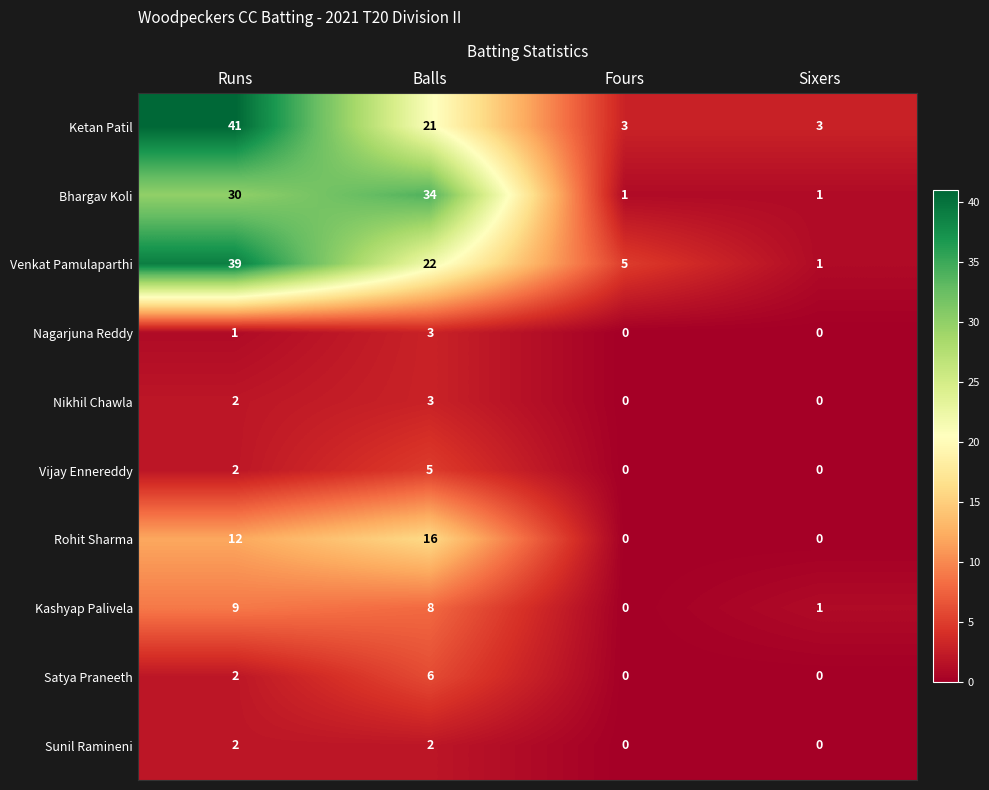

What is the maximum value for Satya Praneeth?

6